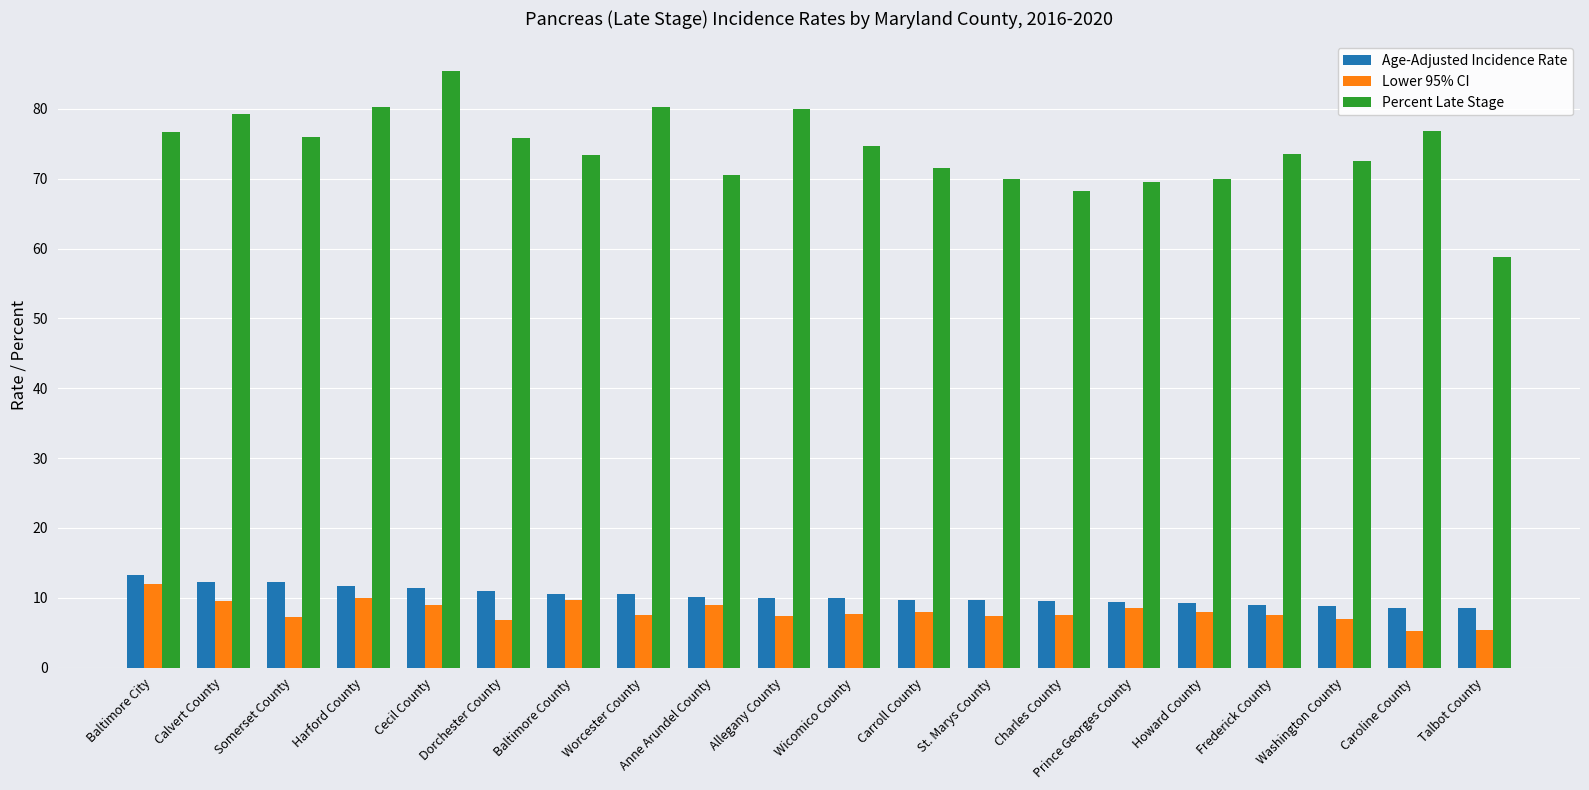

Which category has the highest value across all series?

Cecil County